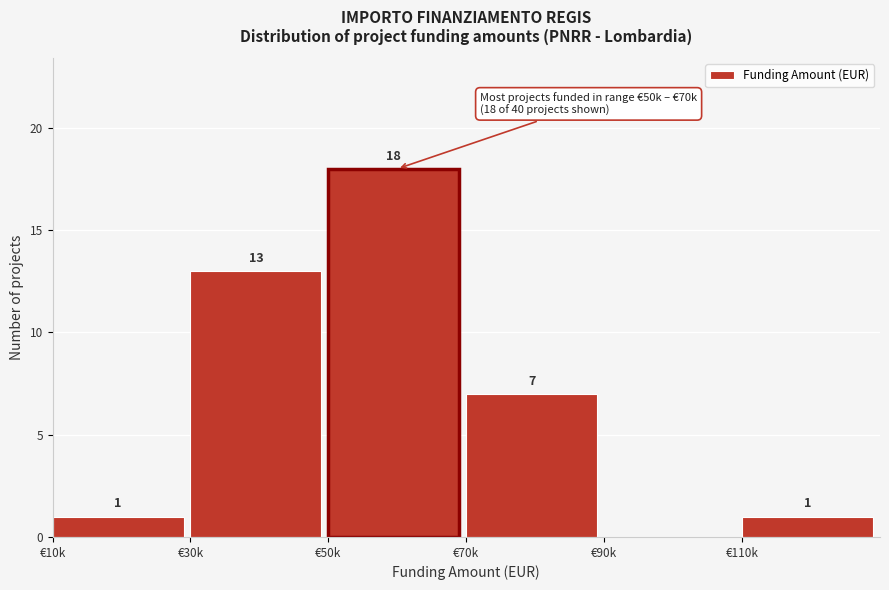

Reading left to right, what are all the values shown in this chart?

€10k=1	€30k=13	€50k=18	€70k=7	€90k=0	€110k=1